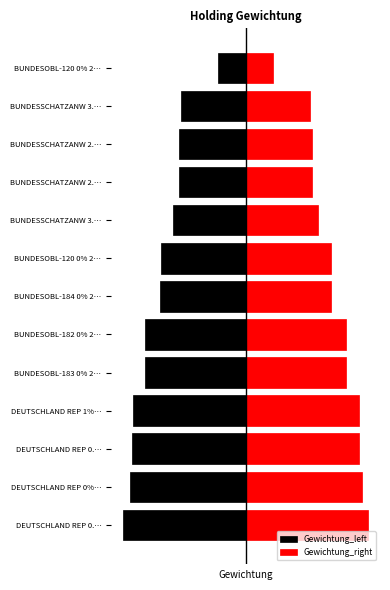

How many bars are there in total?

26